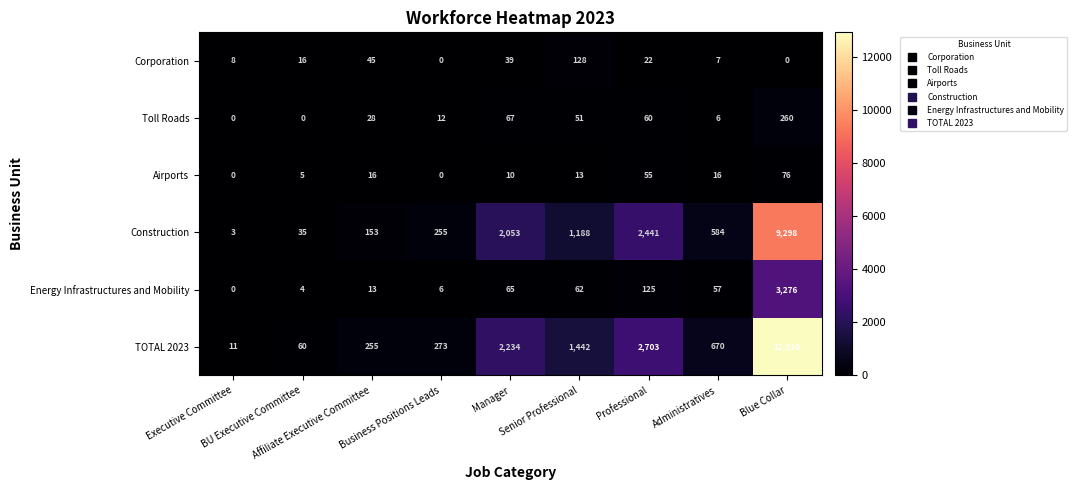

How many data points does each series have?

9